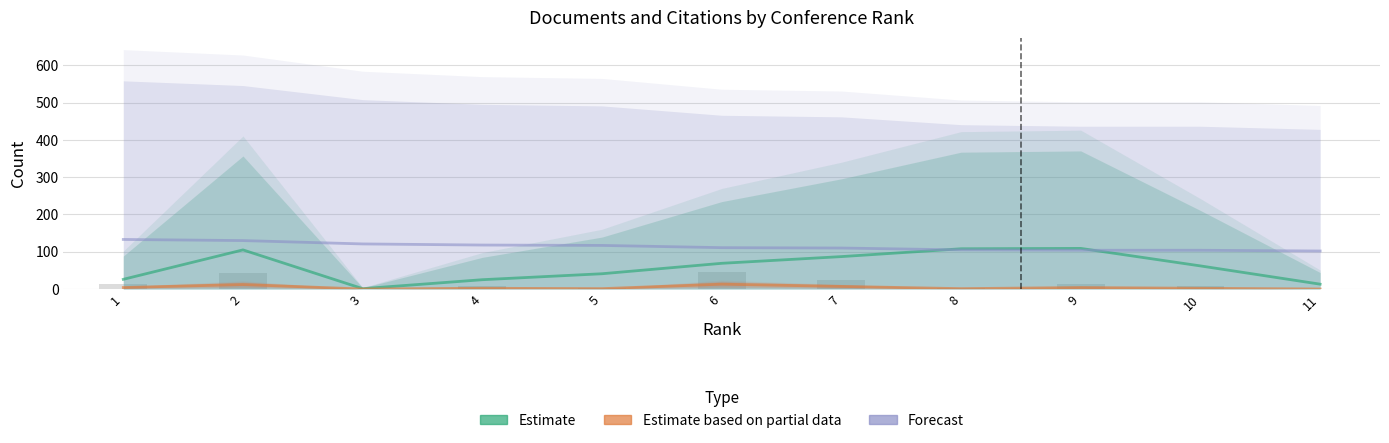

What is the value of the Forecast bar at the 6th from the left?

111